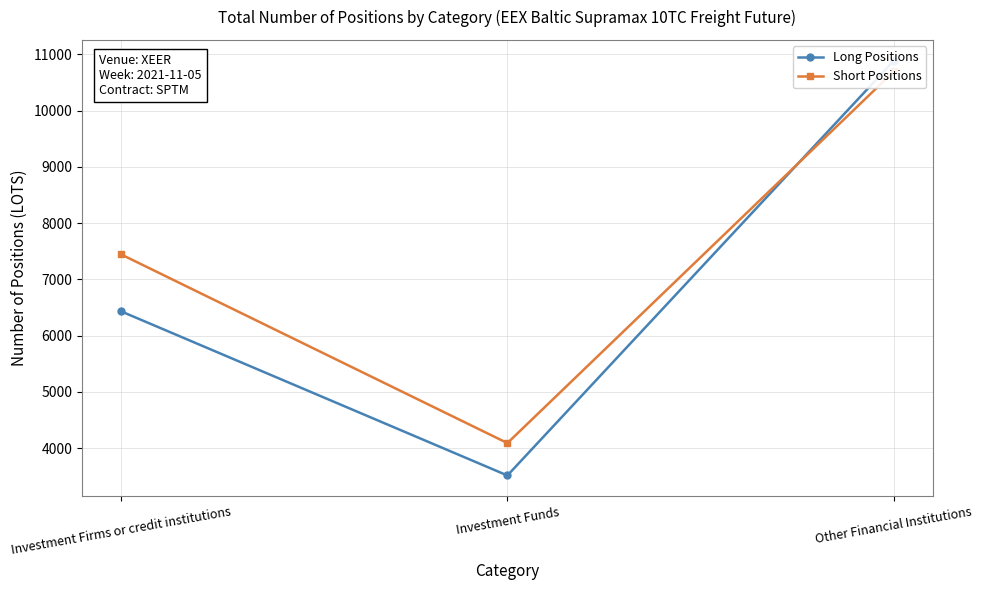

List the series in order of their peak value, lowest first.

Short Positions, Long Positions